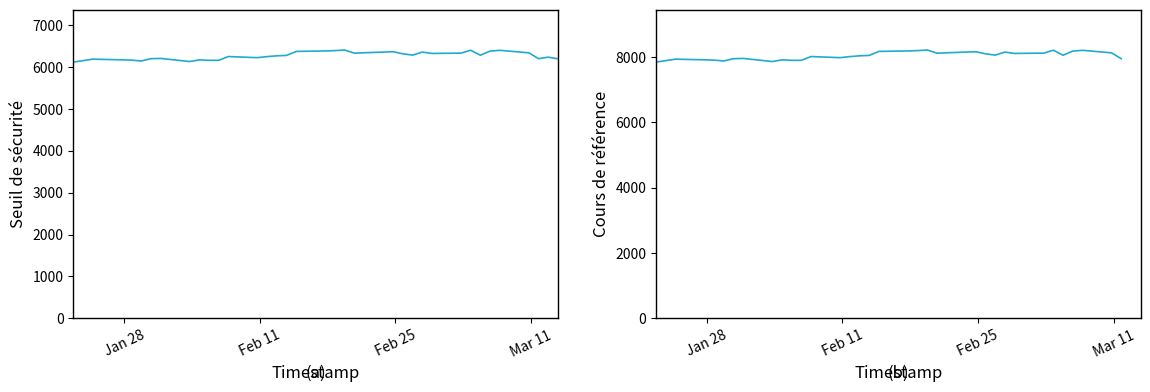

The value of Seuil de sécurité at Feb 11 is 6183.5. True or false?

True